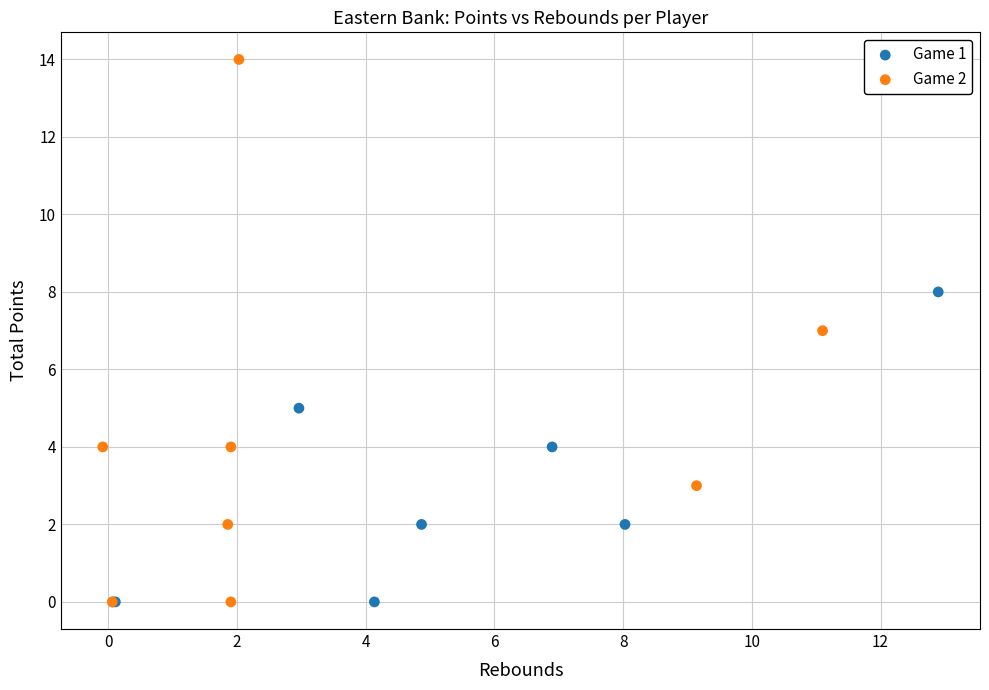

Which series has the largest Y range (max minus min)?

Game 2